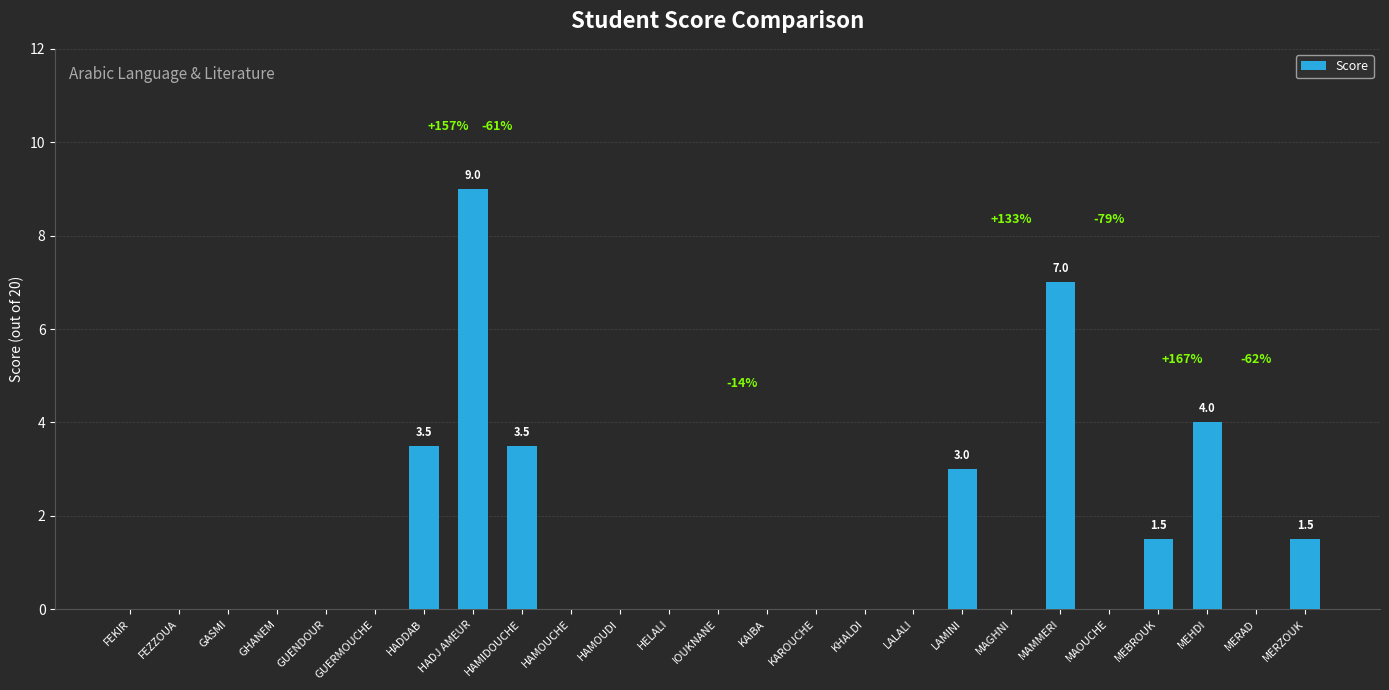

What is the ratio of the value at MERZOUK to the value at LAMINI?

0.5